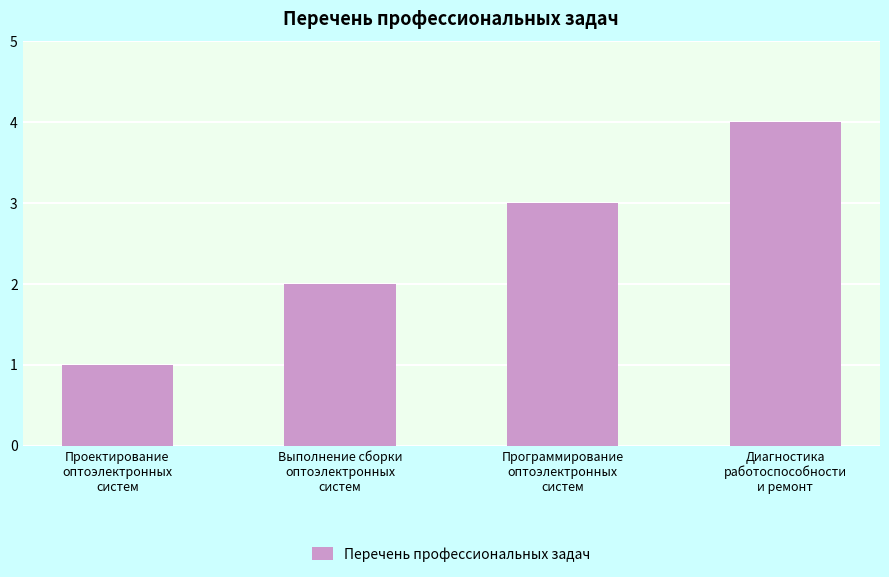

What is the sum of the values at Выполнение сборки
оптоэлектронных
систем and Проектирование
оптоэлектронных
систем?

3